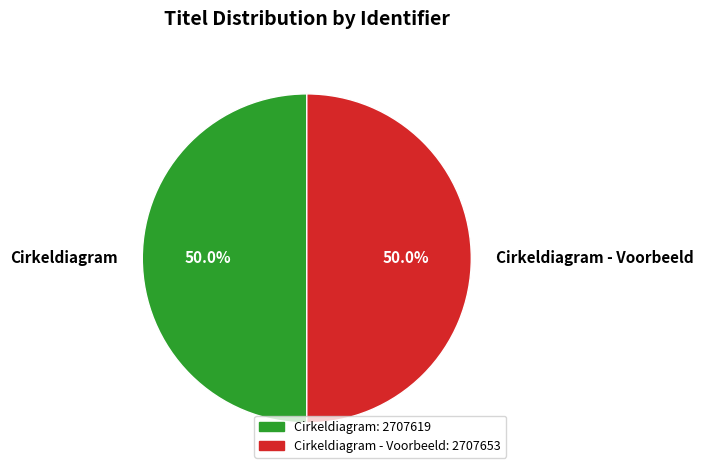

Approximately how many times larger is the value at Cirkeldiagram compared to Cirkeldiagram - Voorbeeld?

1.0